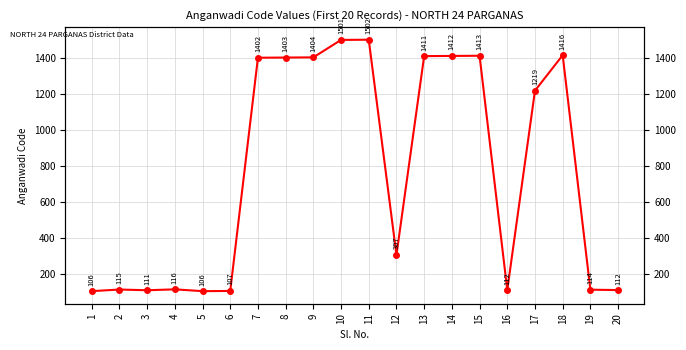

How many series are shown in this chart?

1